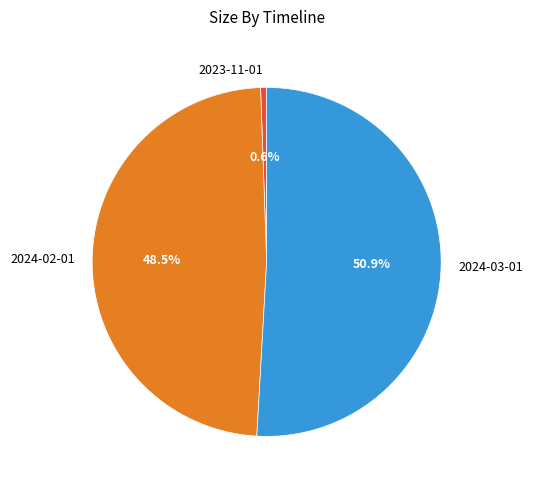

Which slice is the smallest?

2023-11-01